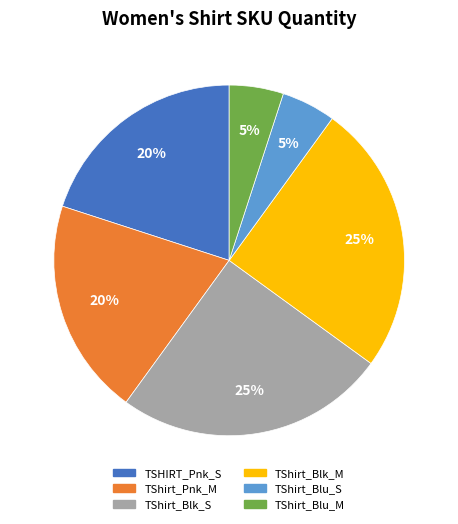

To the nearest percent, what percentage of the pie is TShirt_Blk_M?

25%